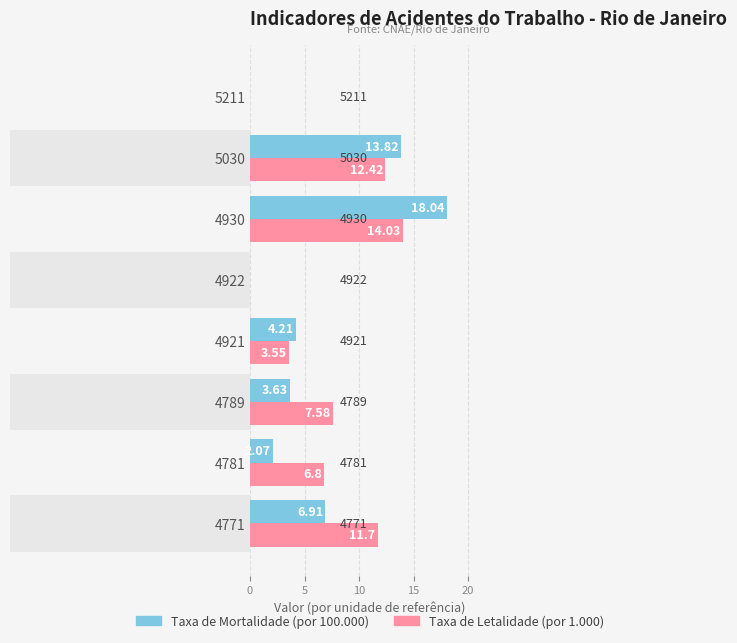

Rank the series at 4921 from highest to lowest value.

Taxa de Mortalidade, Taxa de Letalidade